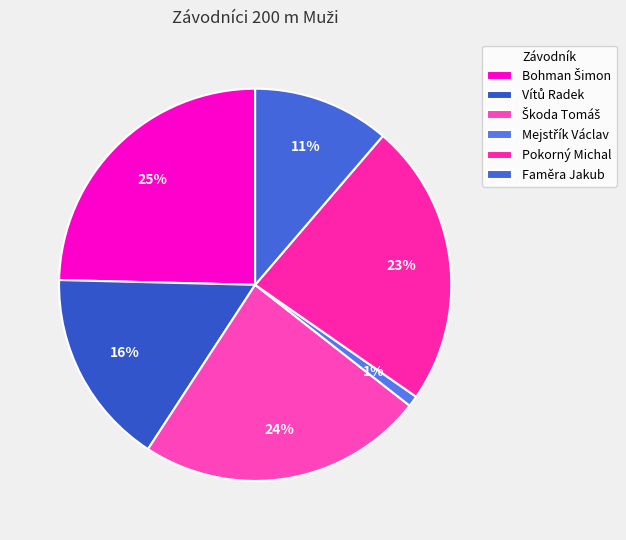

Count the number of slices in the pie.

6